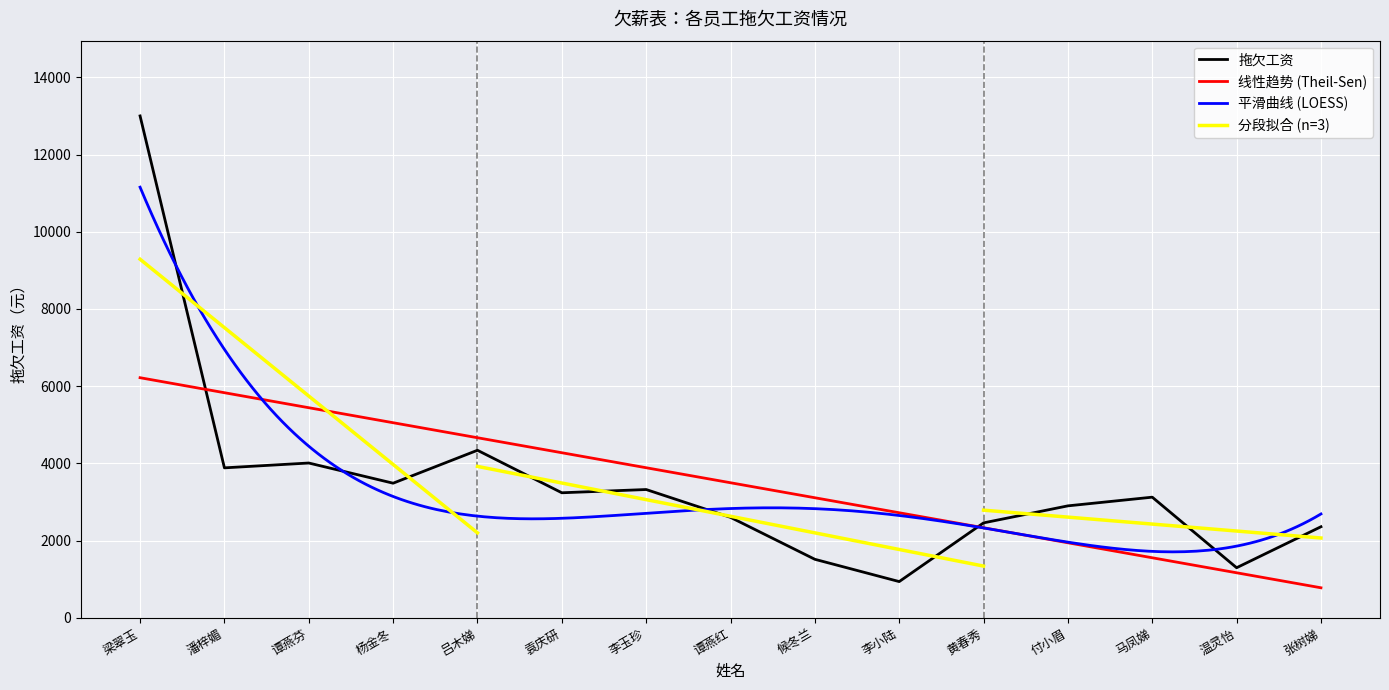

What is the greatest value displayed?

13000.0